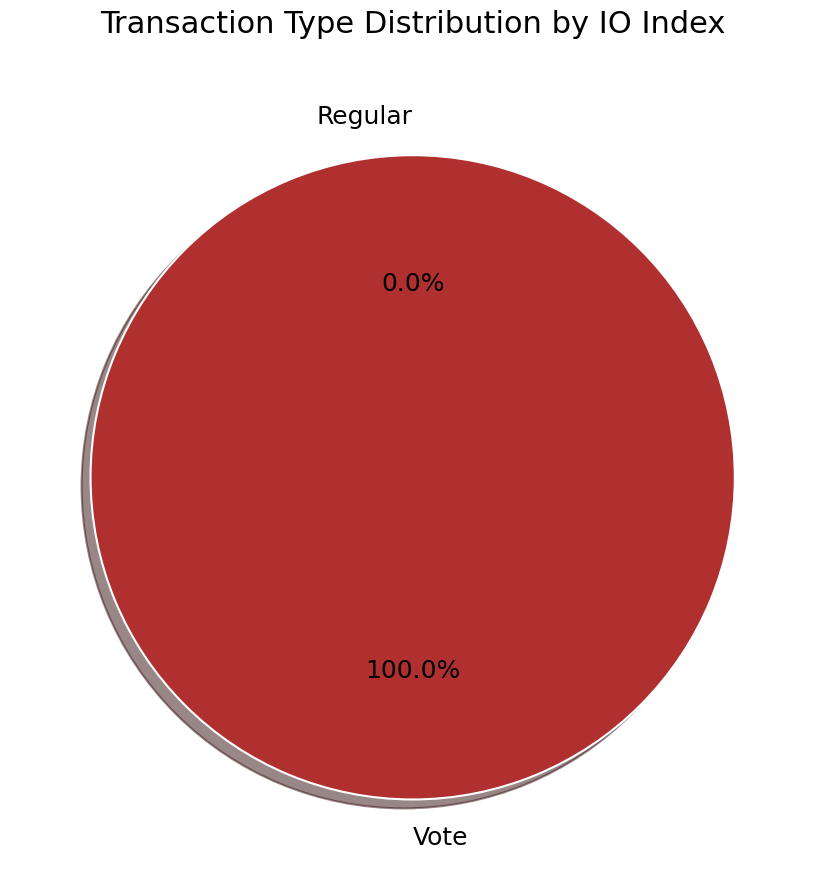

True or false: Regular accounts for 0% of the total.

True